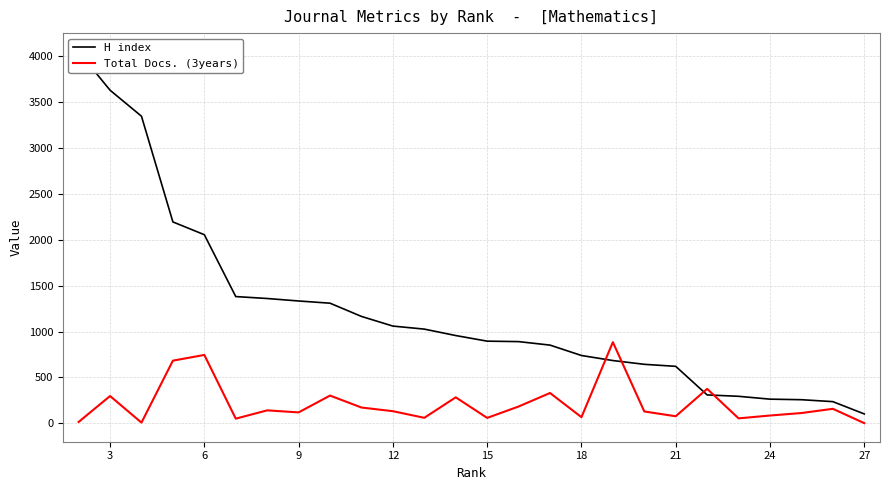

Is the value of H index at 17 greater than the value of Total Docs. (3years) at 12?

Yes